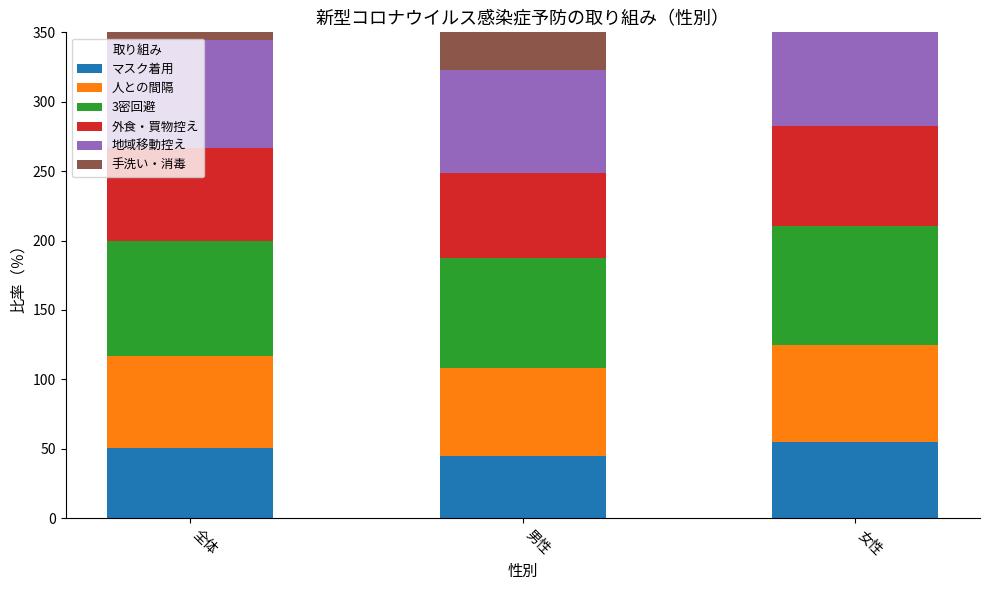

What is the average value of the 地域移動控え series?

78.1